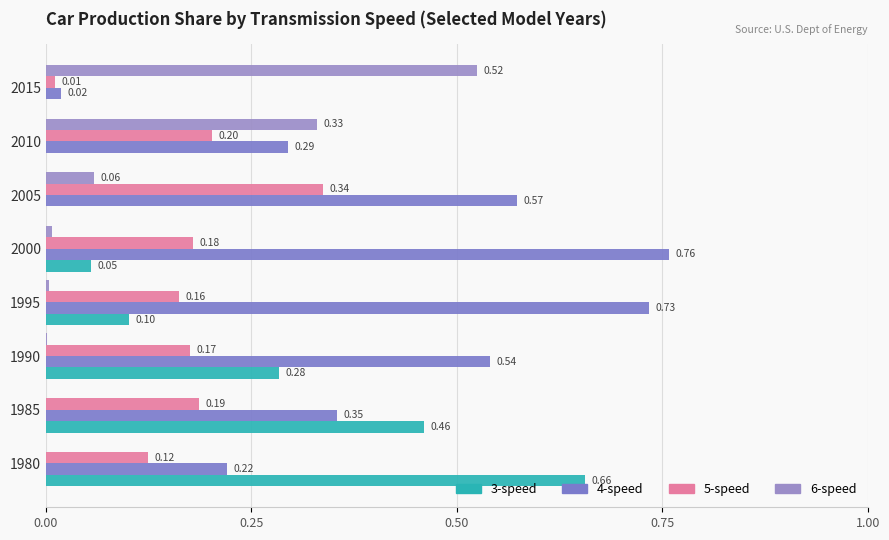

What position from the left is 0.25?

2